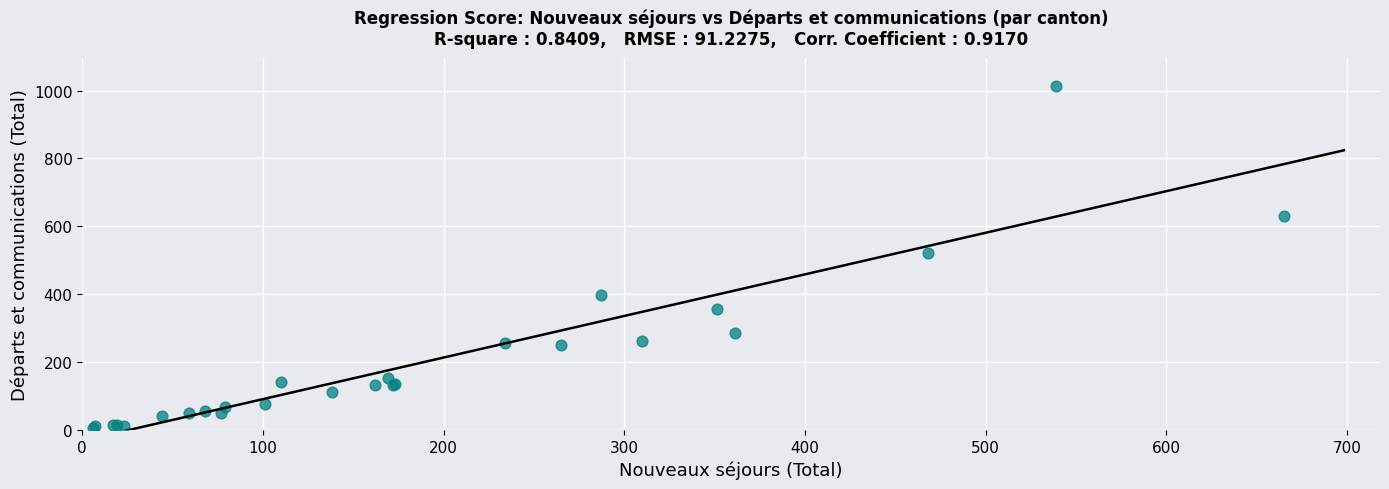

What Y value in the scatter plot is closest to 510?

523